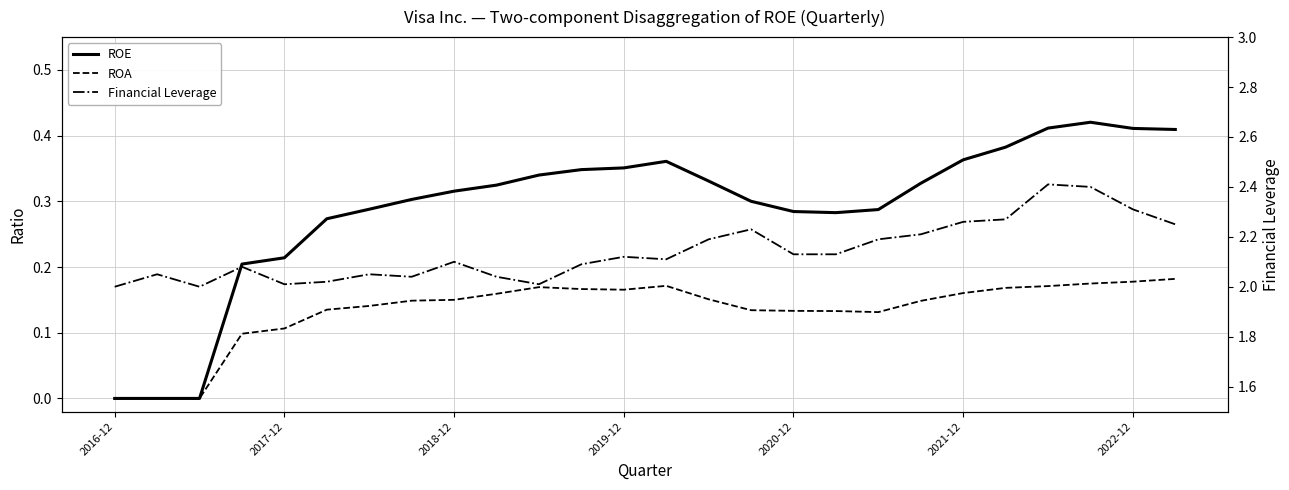

Does the chart display data point markers on the line(s)?

No